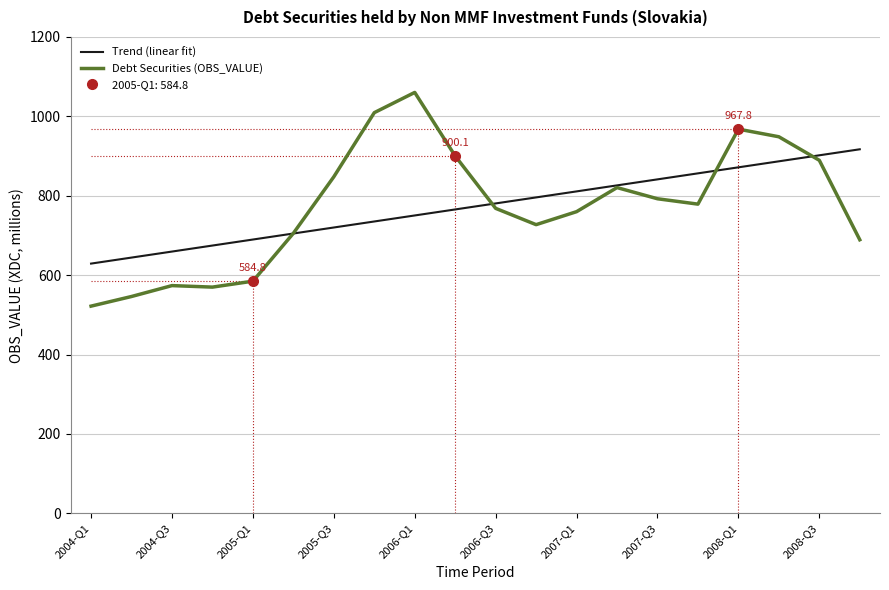

Is it true that Trend (linear fit) equals 1251.2 at 2008-Q3?

False